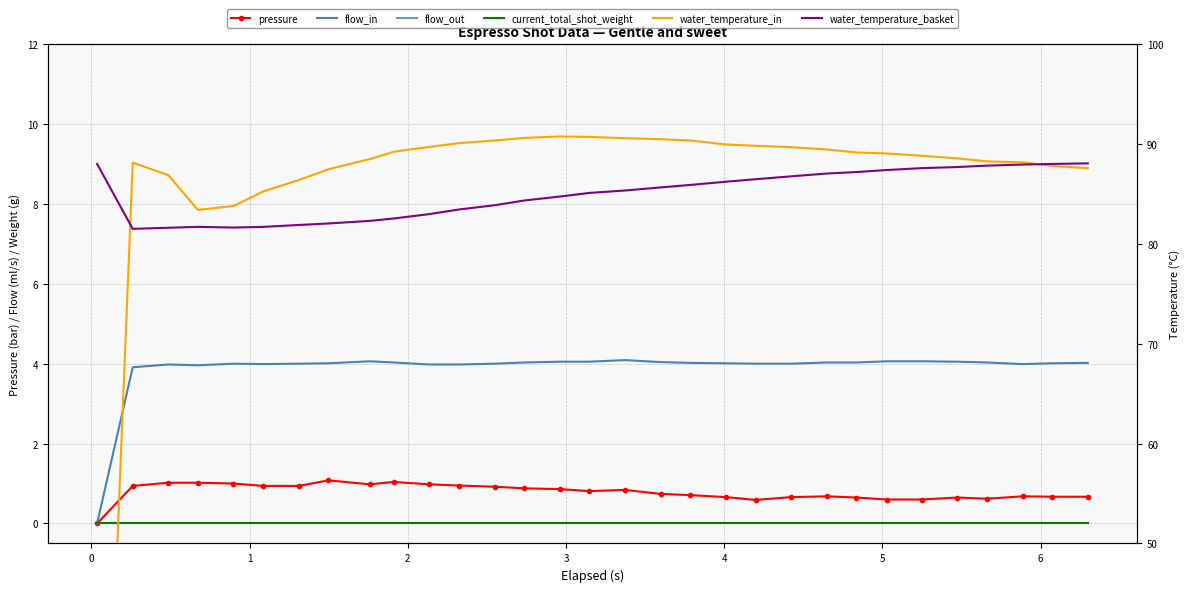

How many interior local peaks does the pressure series have?

6